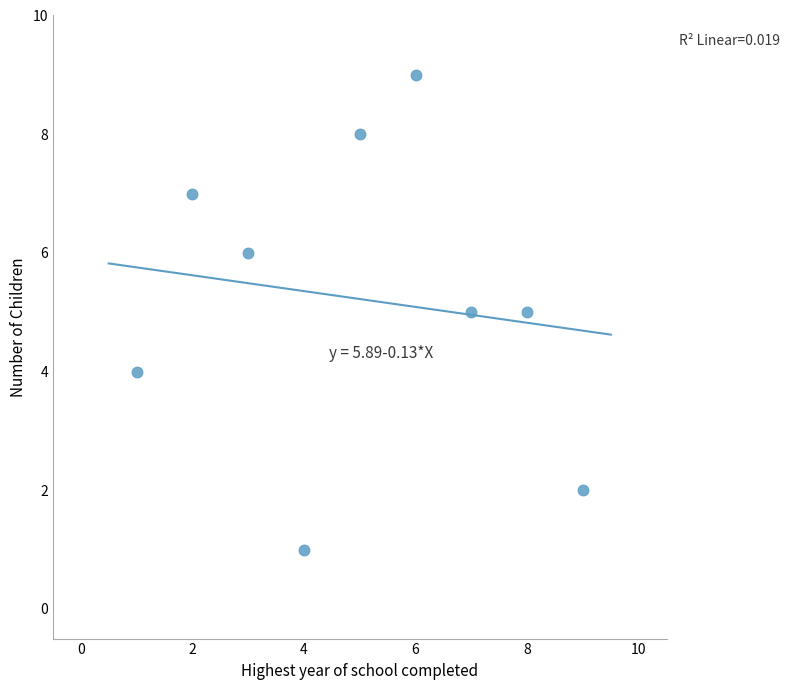

What is the average X value?

5